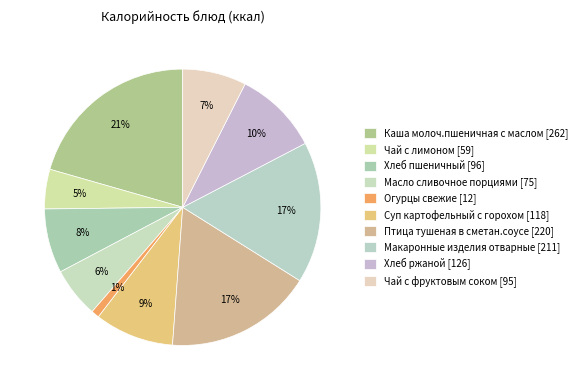

Count the number of slices in the pie.

10